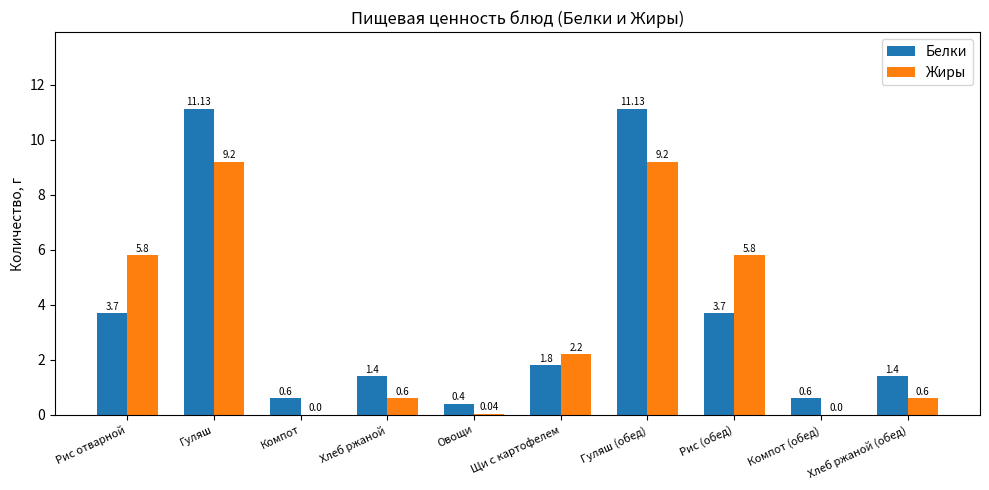

What is the total value across all series at Хлеб ржаной (обед)?

2.0